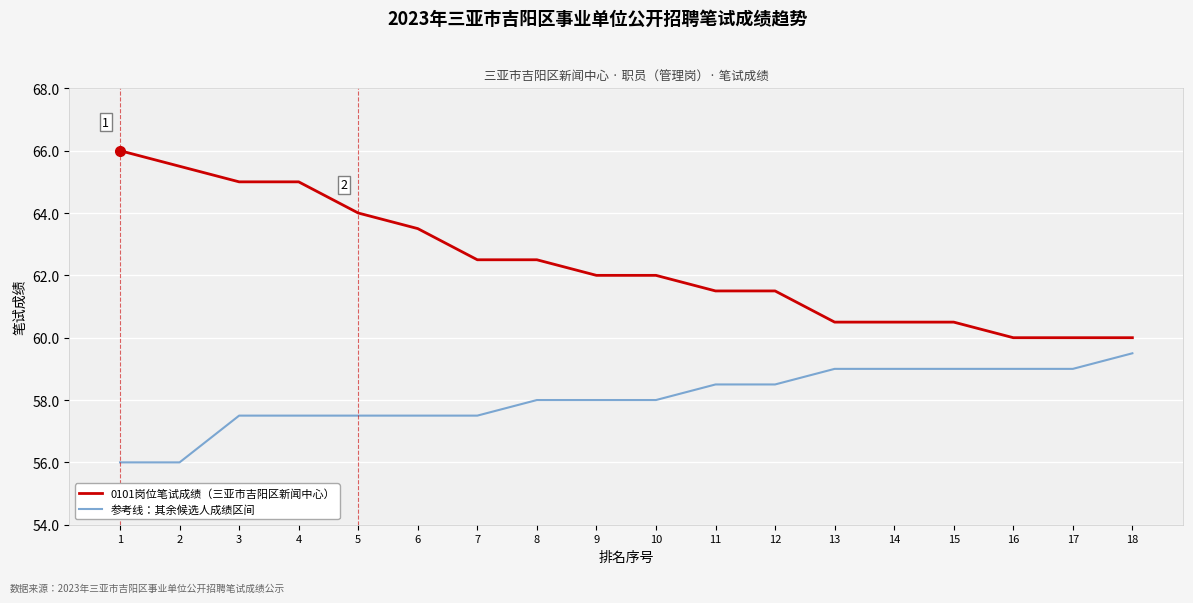

True or false: 0101岗位笔试成绩（三亚市吉阳区新闻中心） and 参考线：其余候选人成绩区间 intersect in this chart.

False